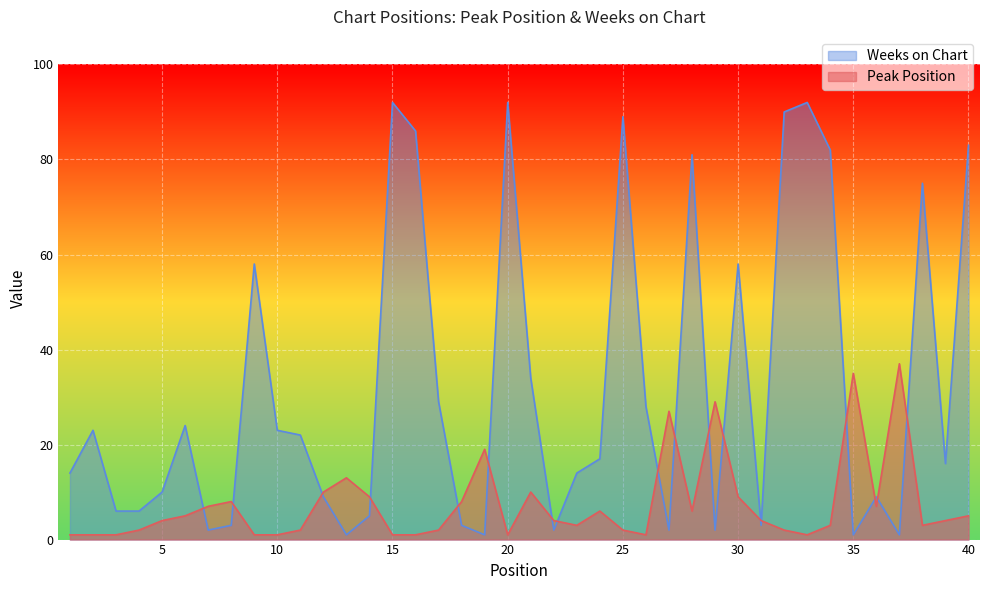

Which series has the largest range (max minus min)?

Weeks on Chart